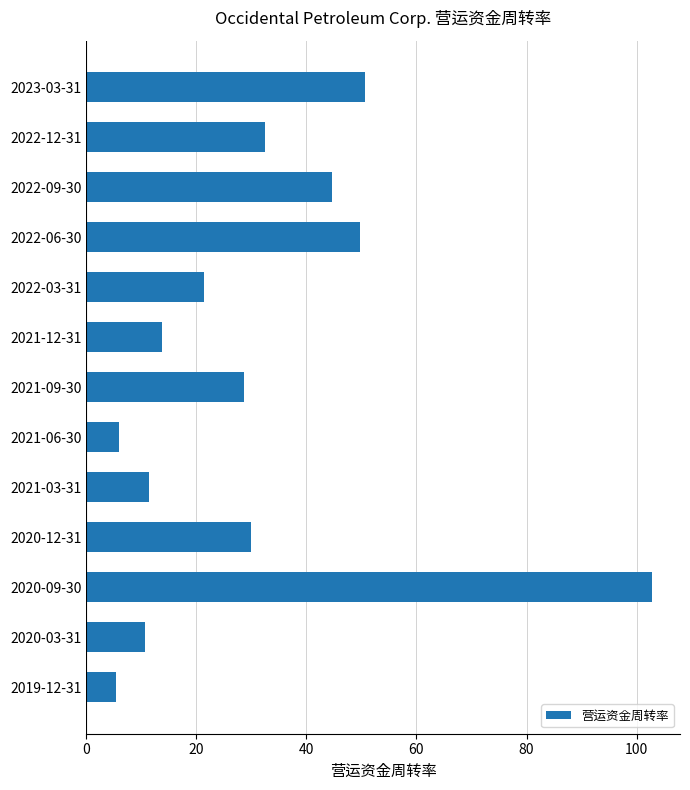

How many values exceed 28?

7